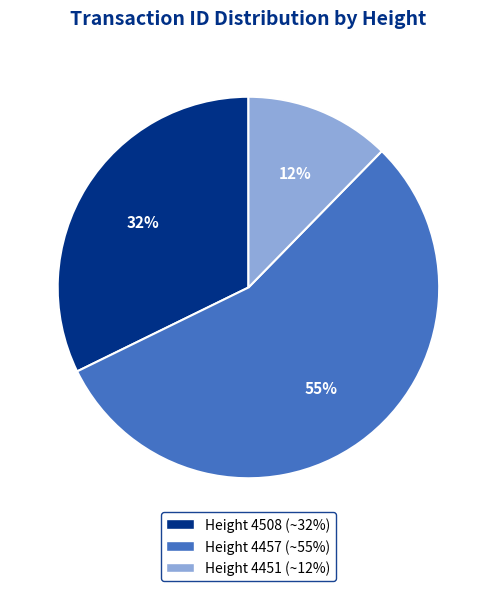

To the nearest percent, what is the difference between the largest and smallest slice percentages?

43%